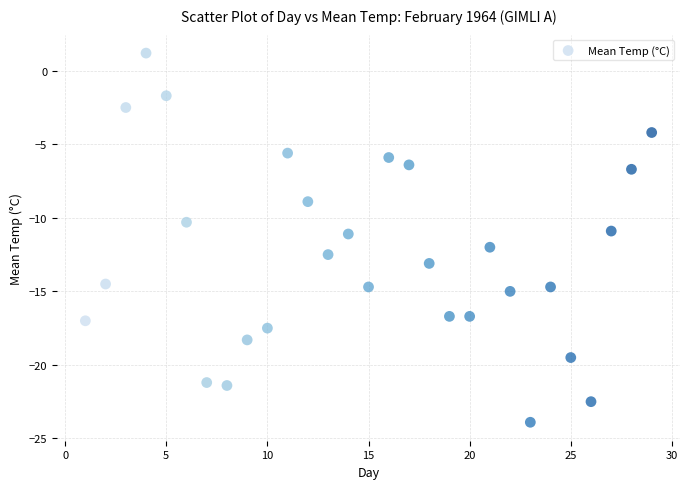

What is the range of Y values (max minus min)?

25.1